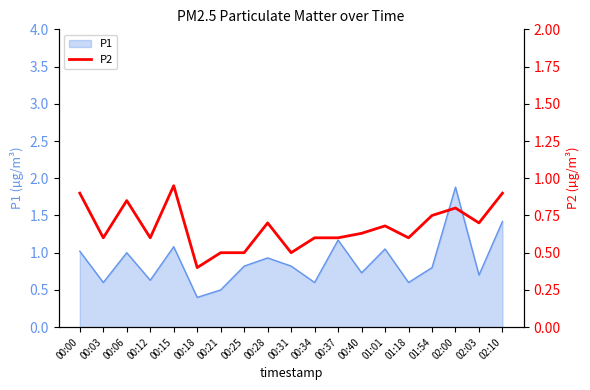

The chart shows a value of 0.8 at 01:54. True or false?

True